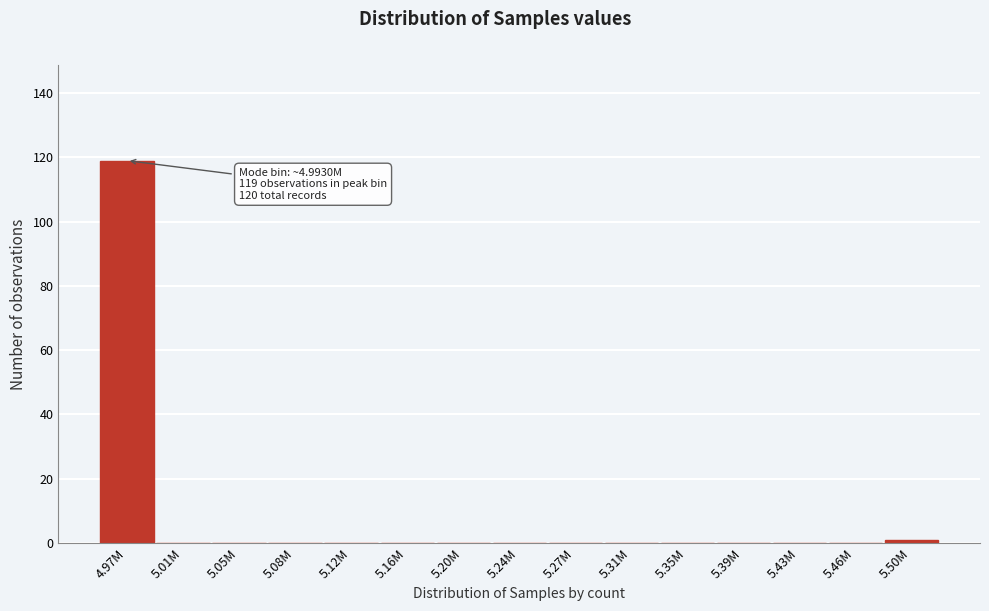

Reading right to left, transcribe all the data shown in this chart.

5.50M=1	5.46M=0	5.43M=0	5.39M=0	5.35M=0	5.31M=0	5.27M=0	5.24M=0	5.20M=0	5.16M=0	5.12M=0	5.08M=0	5.05M=0	5.01M=0	4.97M=119